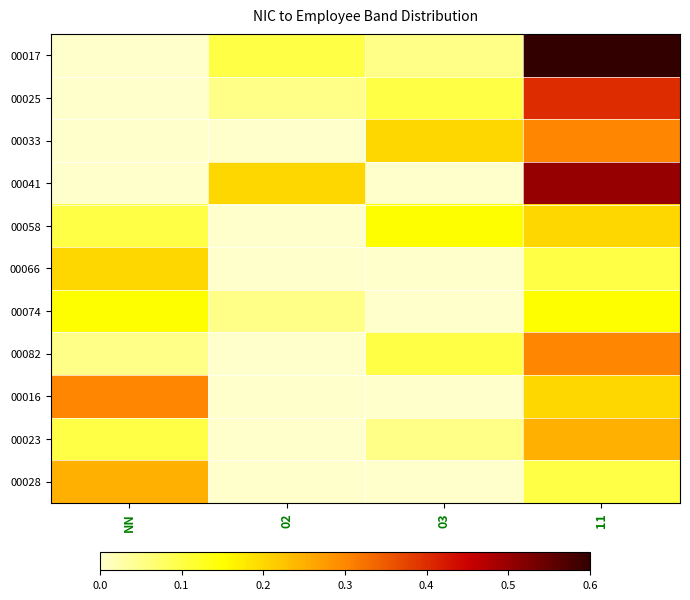

At which category is the sum across all series the highest?

11